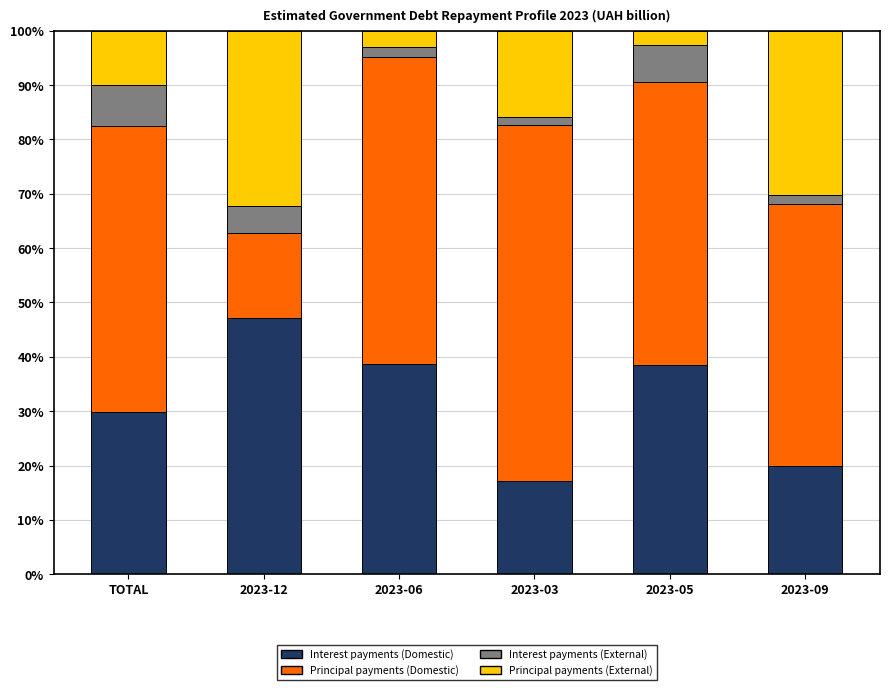

True or false: Interest payments (Domestic) has a value of 20.0 at 2023-09.

True